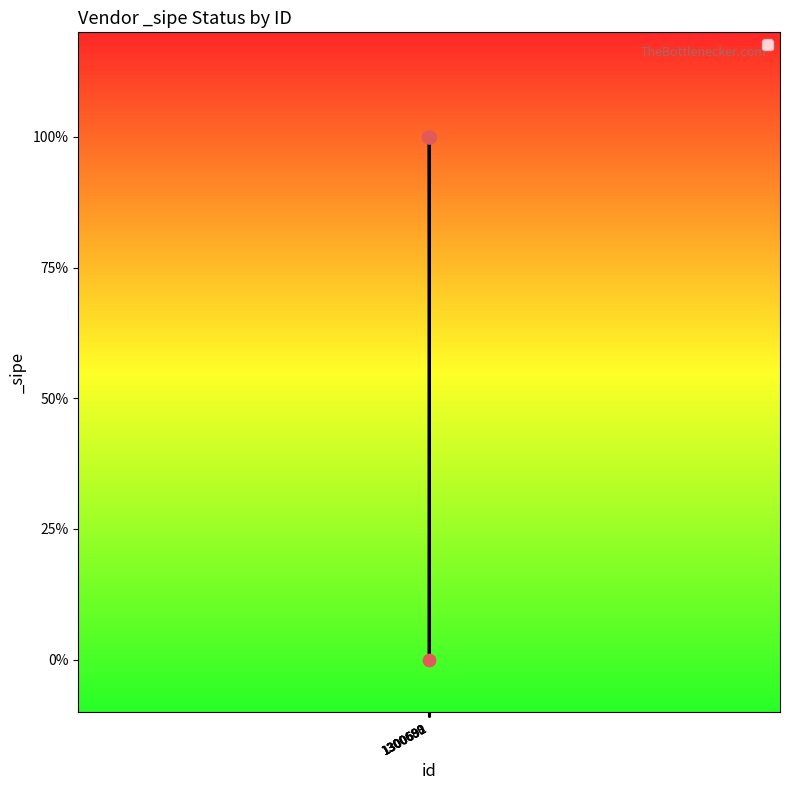

Does the chart have visible grid lines?

No